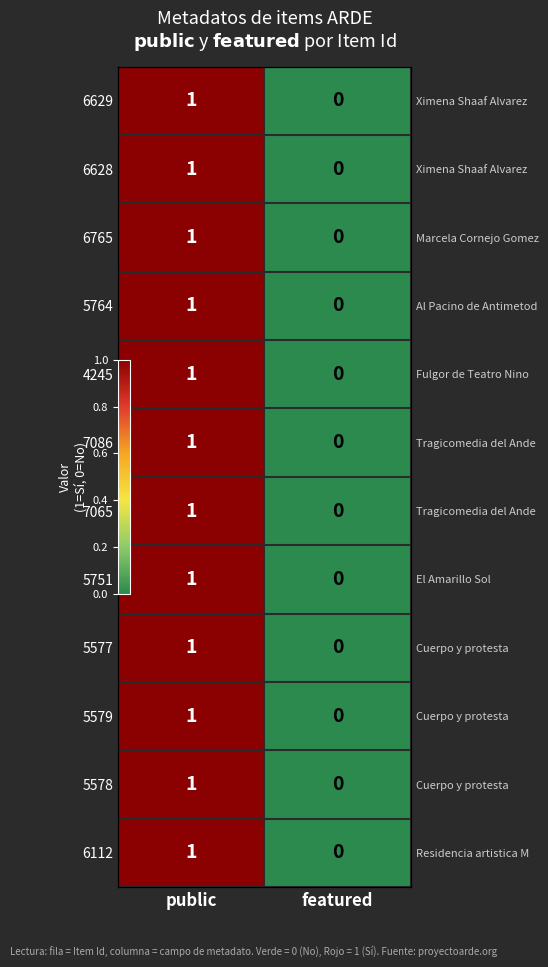

True or false: 7086 has a value of 1 at public.

True